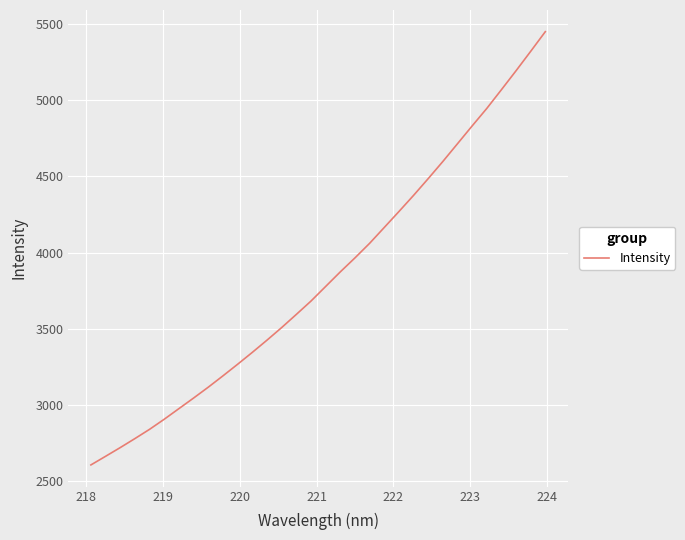

Does the chart display data point markers on the line(s)?

No